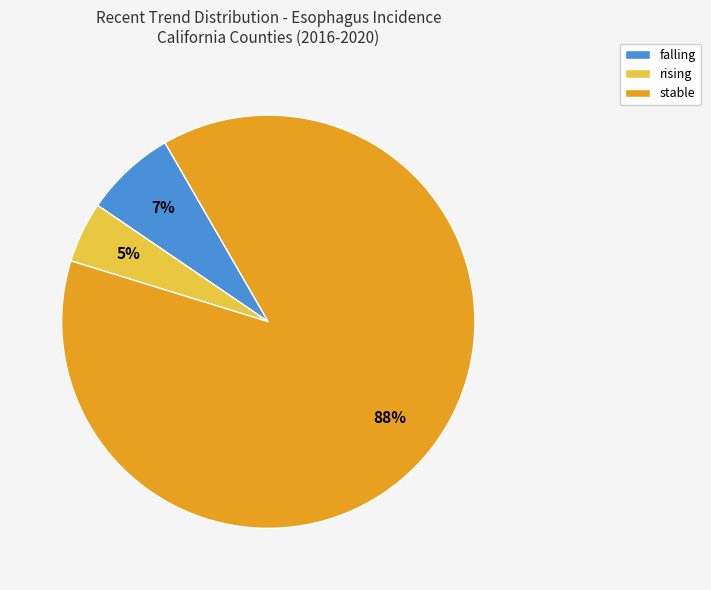

How many slices are in this pie chart?

3